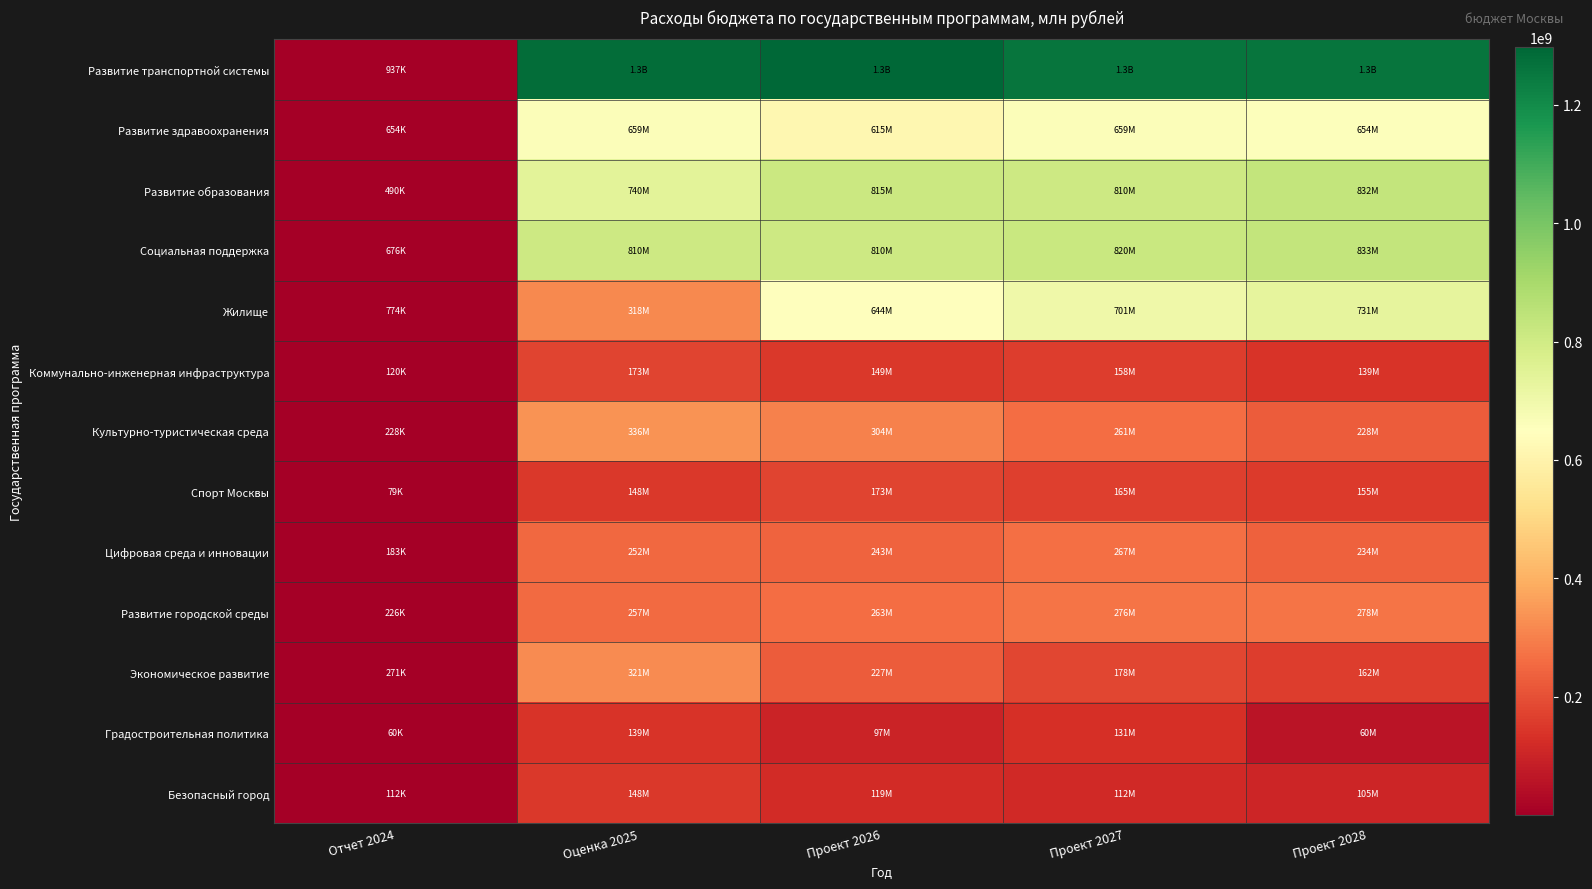

Which series has the largest total across all categories?

Развитие транспортной системы